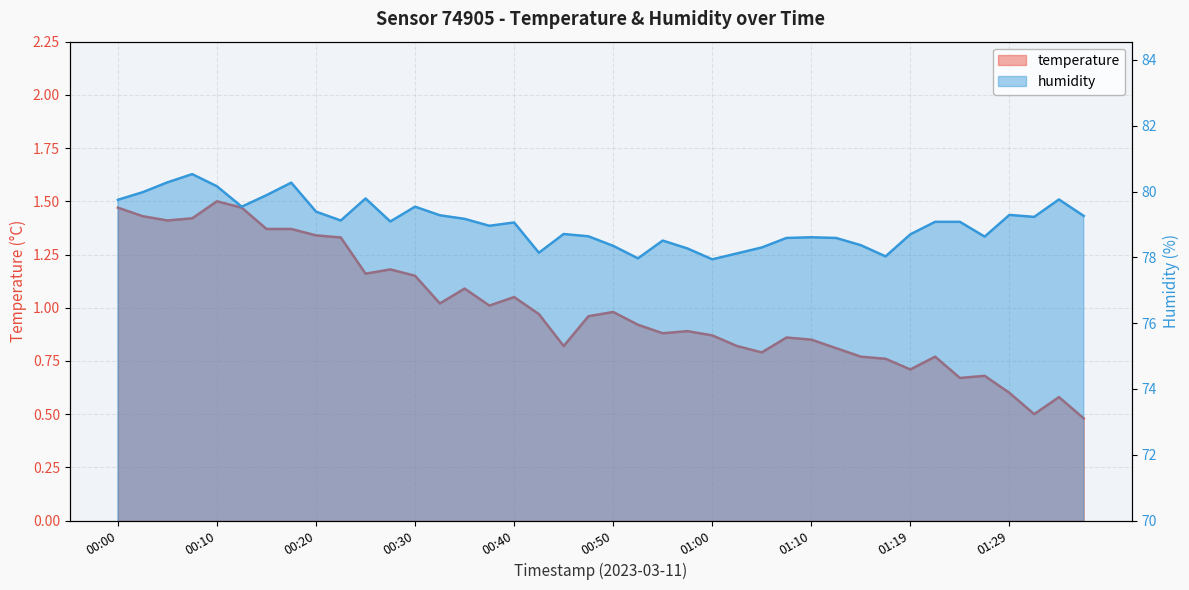

What is the label of the 11th point from the right?

01:12